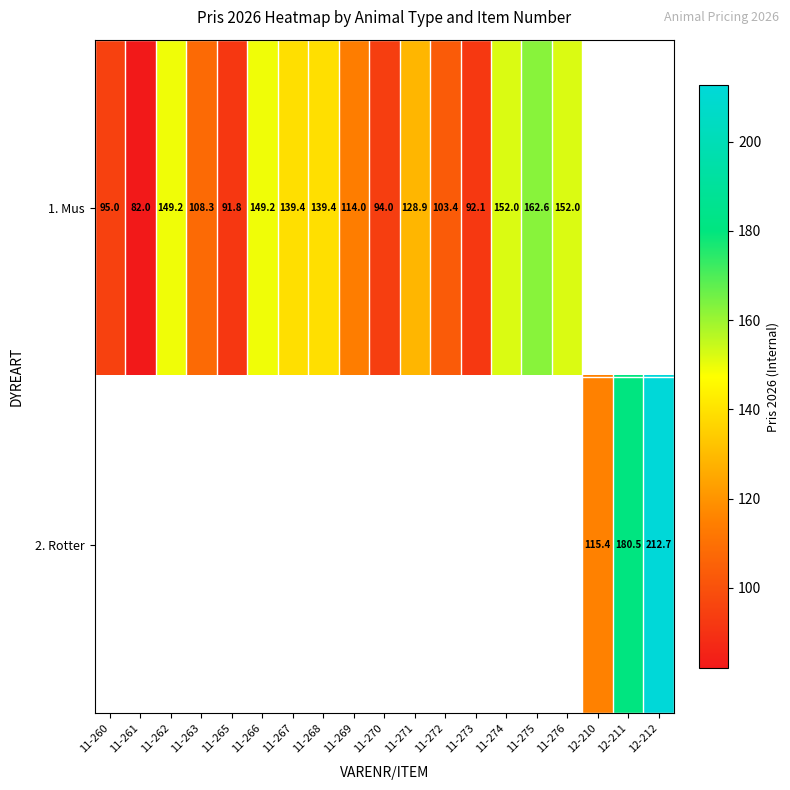

What is the maximum value shown in the chart?

212.7